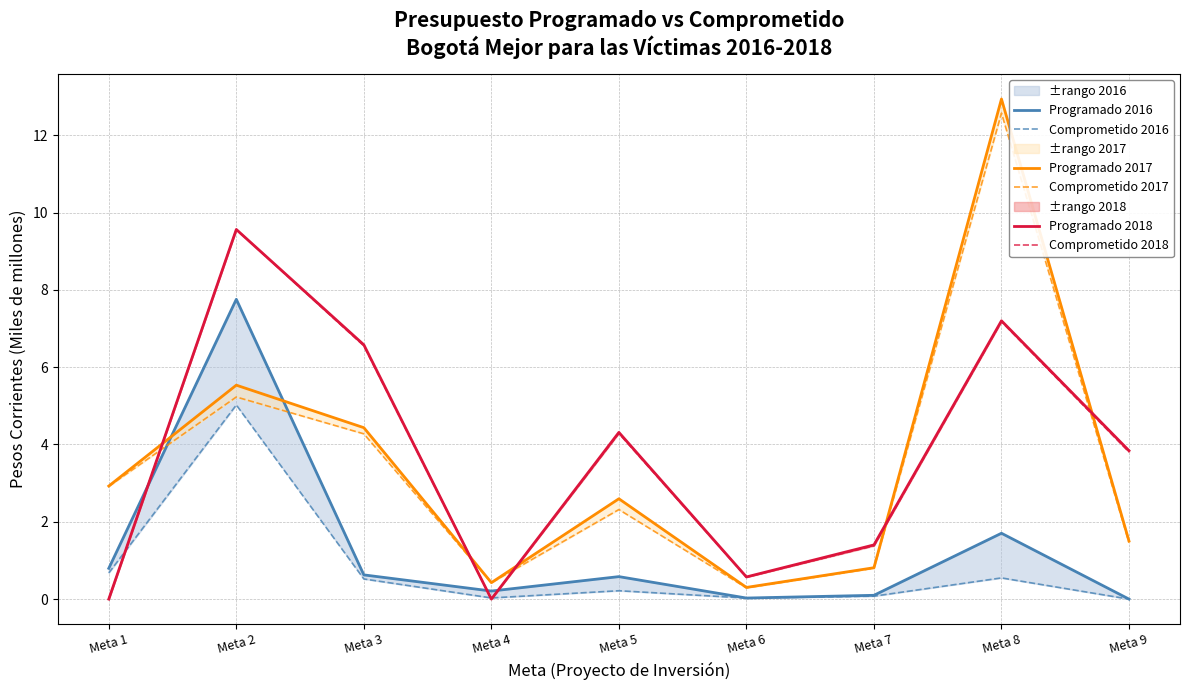

How many data points in Comprometido 2017 are less than 2?

4